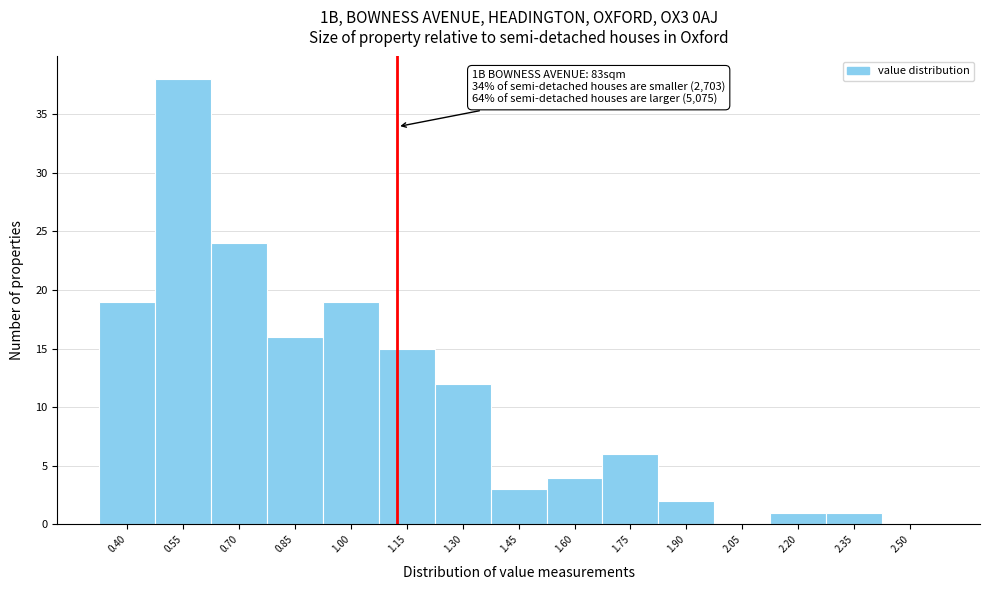

Reading left to right, transcribe all the data shown in this chart.

0.40=19	0.55=38	0.70=24	0.85=16	1.00=19	1.15=15	1.30=12	1.45=3	1.60=4	1.75=6	1.90=2	2.05=0	2.20=1	2.35=1	2.50=0